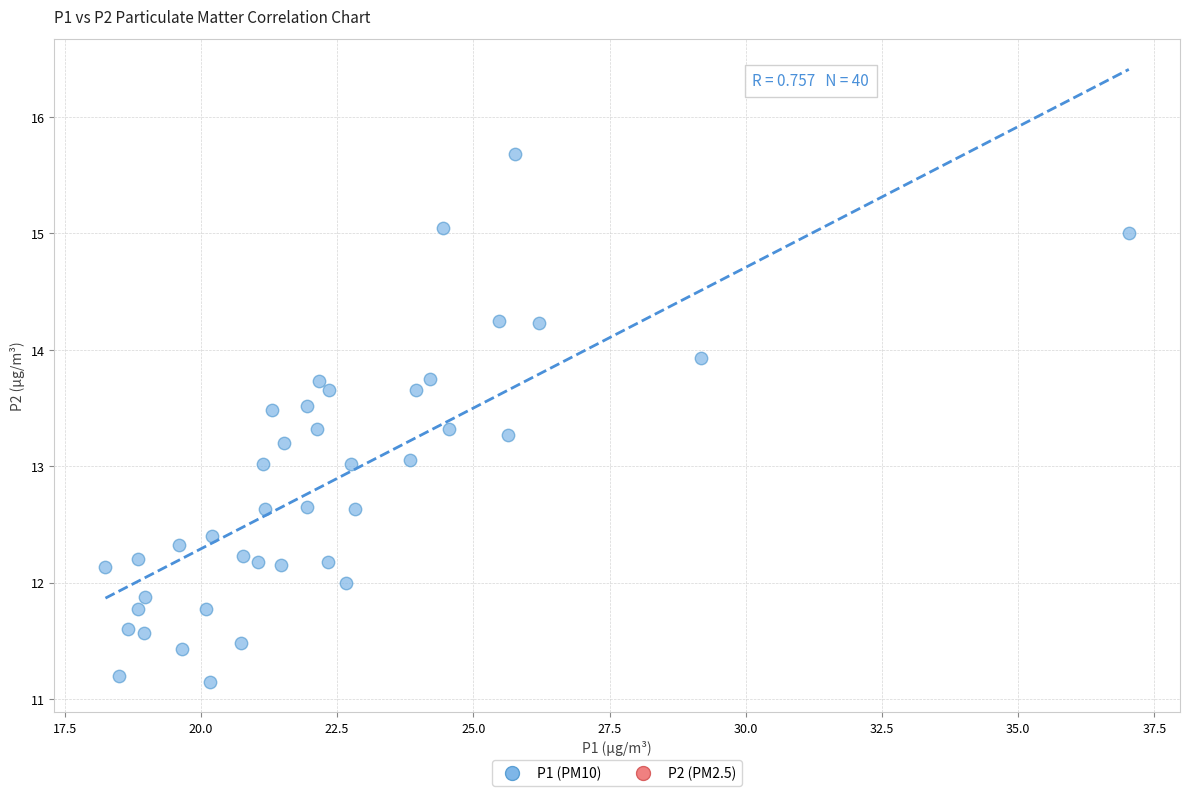

What is the range of Y values (max minus min)?

4.5